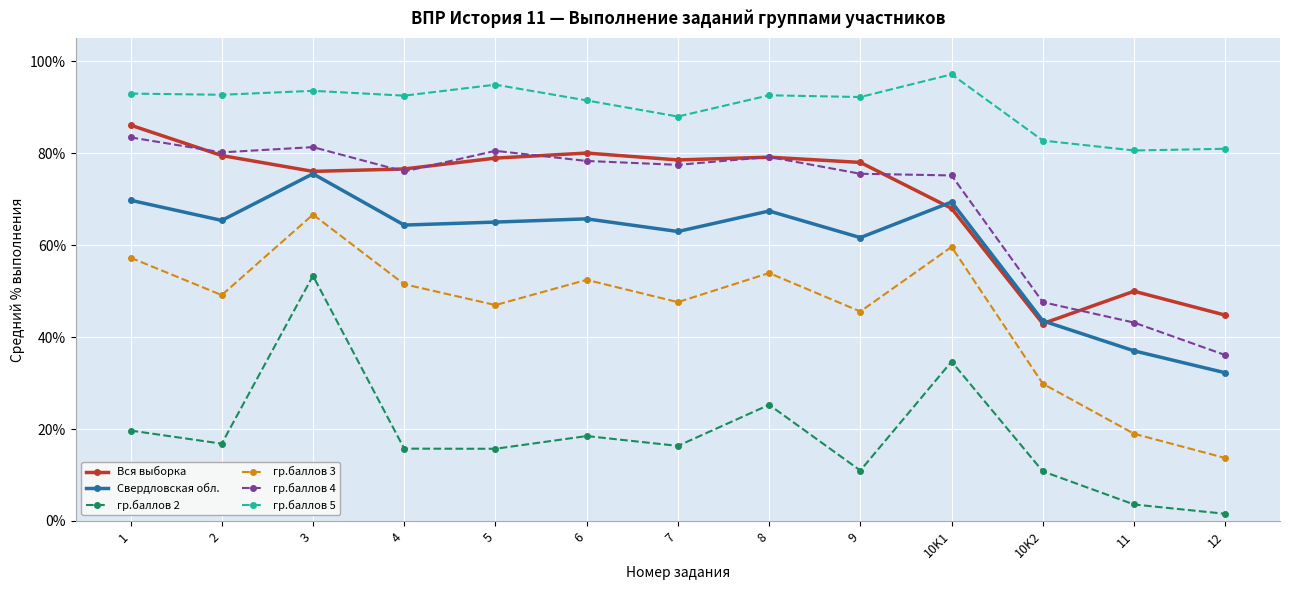

How many categories are shown in the chart?

13